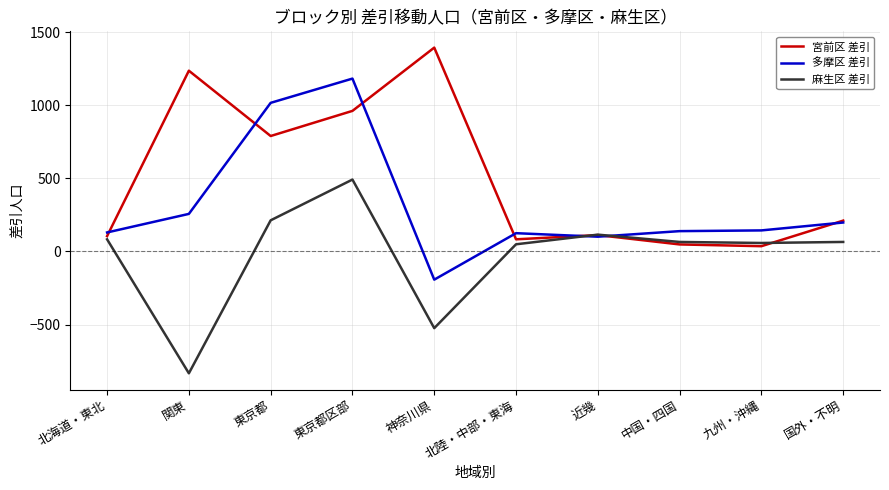

Rank the series by their maximum value, from highest to lowest.

宮前区 差引, 多摩区 差引, 麻生区 差引